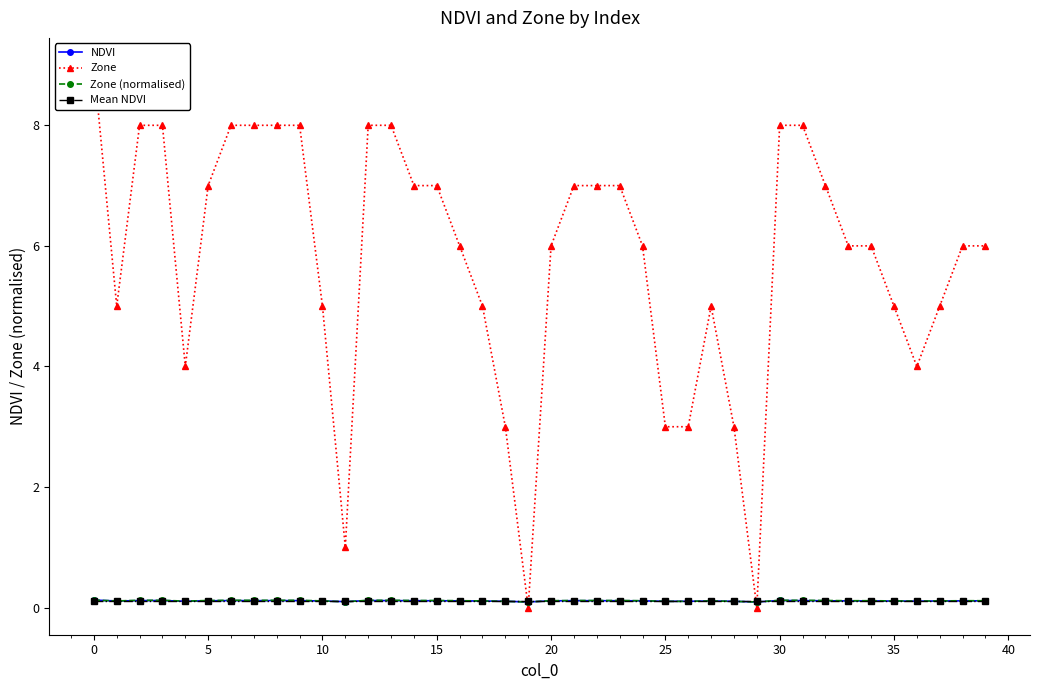

How many times do NDVI and Zone cross each other?

4